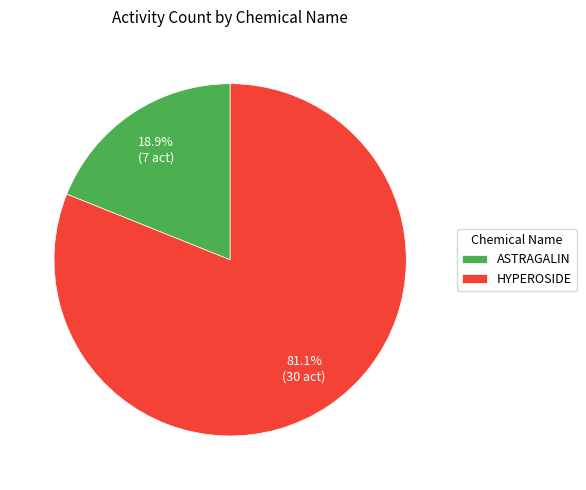

True or false: HYPEROSIDE accounts for 81% of the total.

True